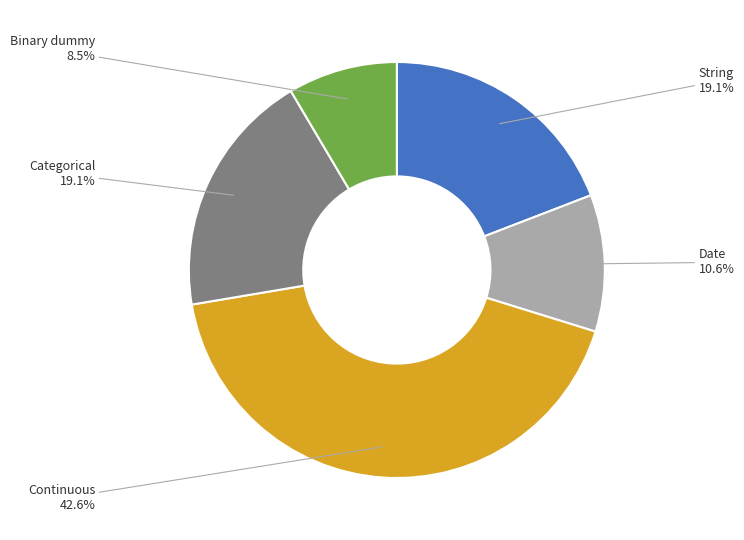

How much of the chart is everything except String?

80.9%